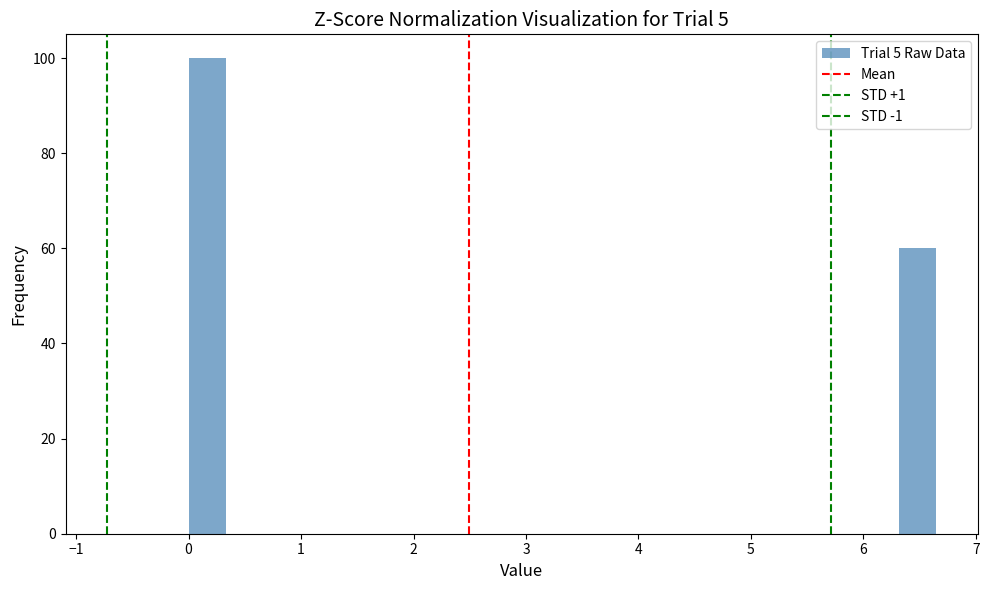

Read against the x-axis, roughly where is the centre of the tallest bar?

0.2